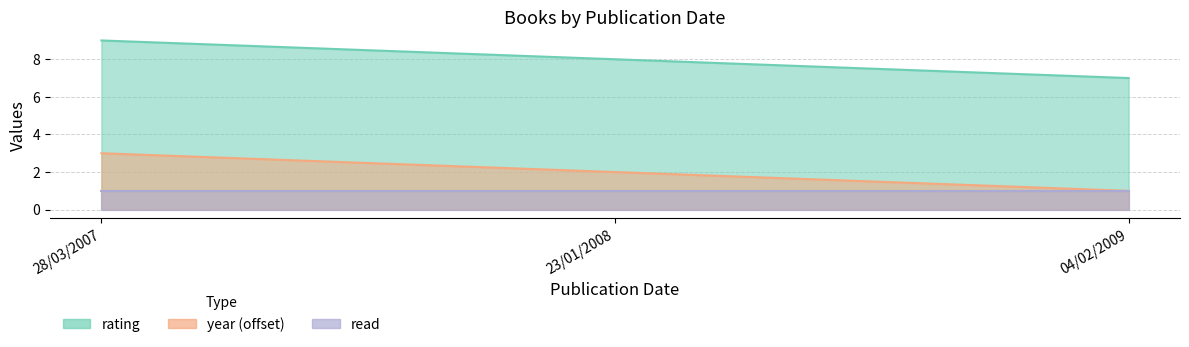

Between 23/01/2008 and 04/02/2009, which is larger?

23/01/2008